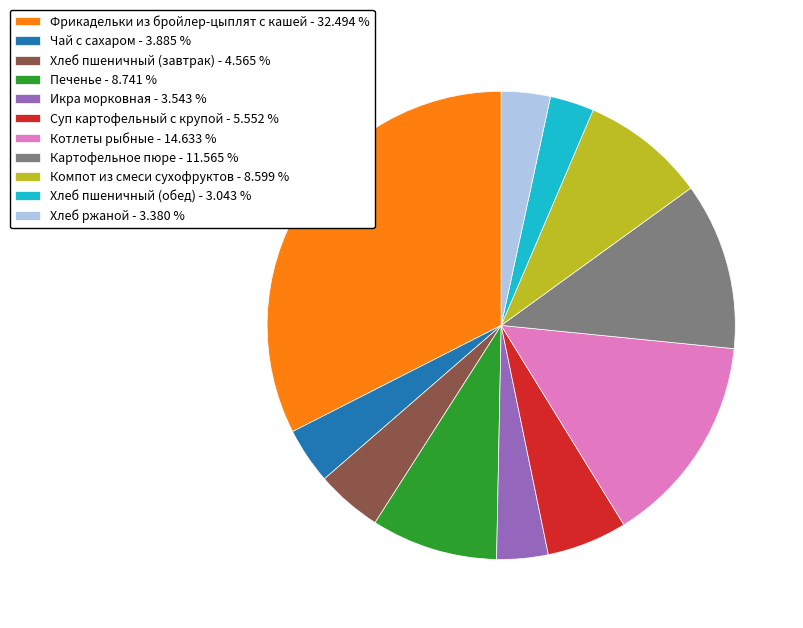

Which has a higher value, Хлеб ржаной - 3.380 % or Фрикадельки из бройлер-цыплят с кашей - 32.494 %?

Фрикадельки из бройлер-цыплят с кашей - 32.494 %